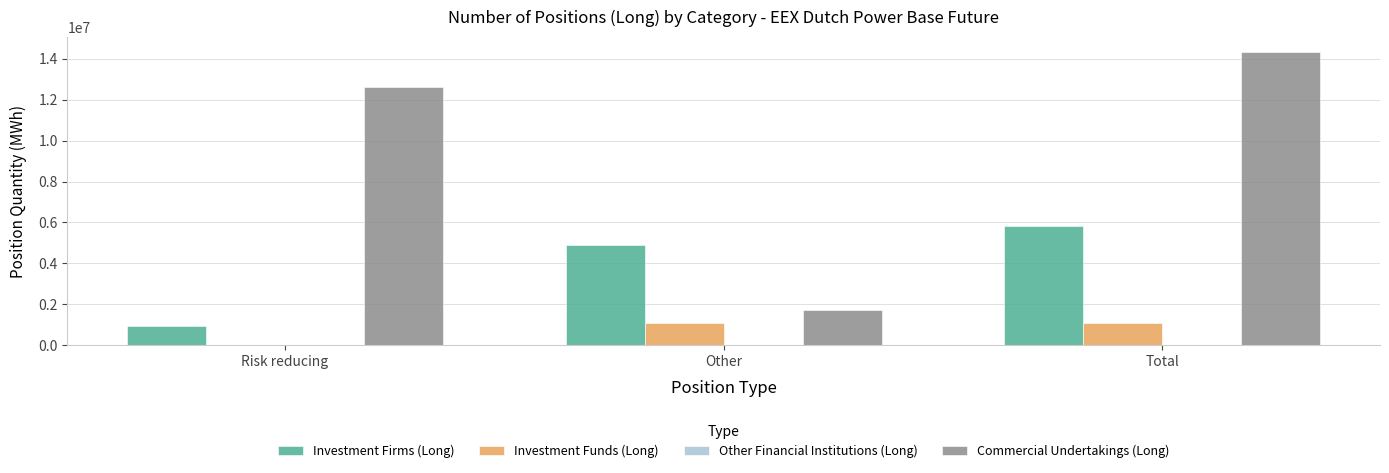

How many groups of bars are there?

3